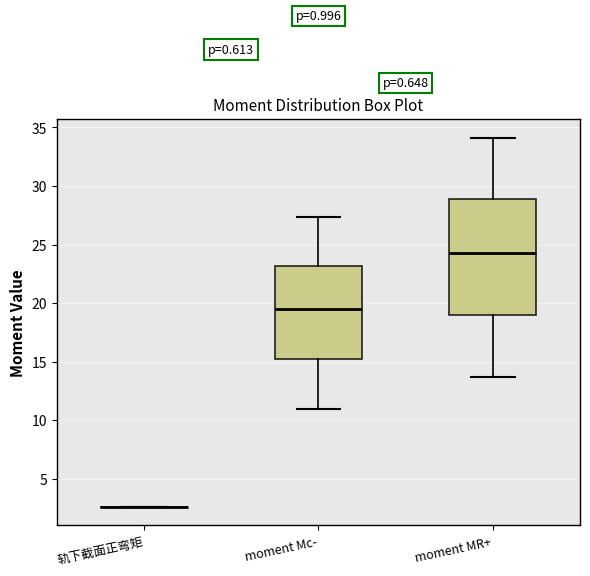

Which box is the tallest, from its lower edge to its upper edge?

moment MR+